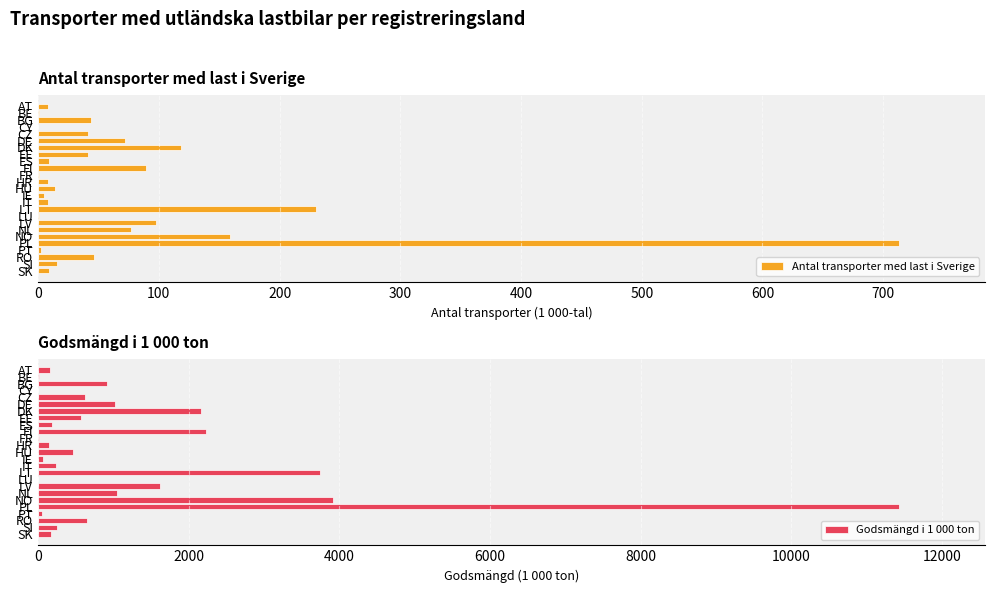

How many bars are there in total?

50